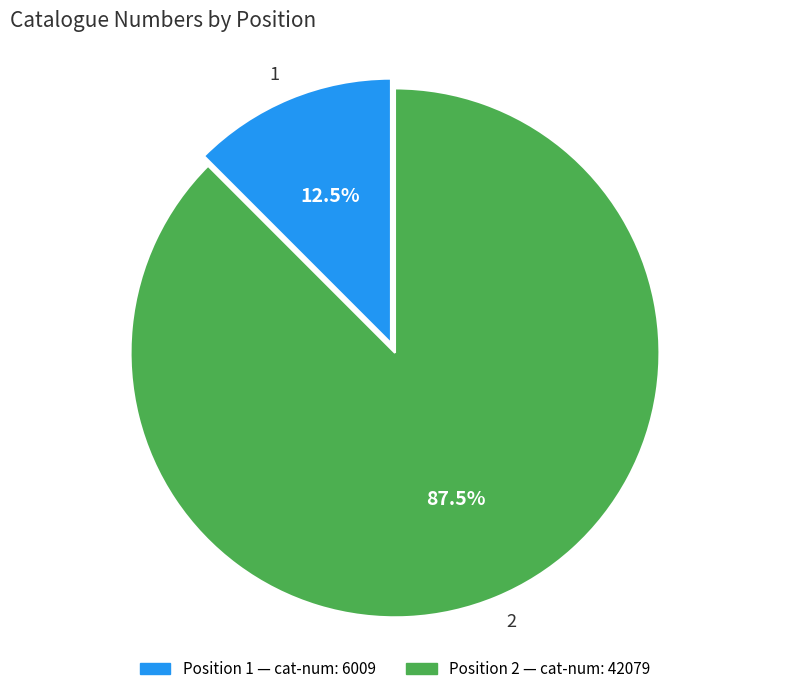

Is there a majority slice in this chart?

Yes